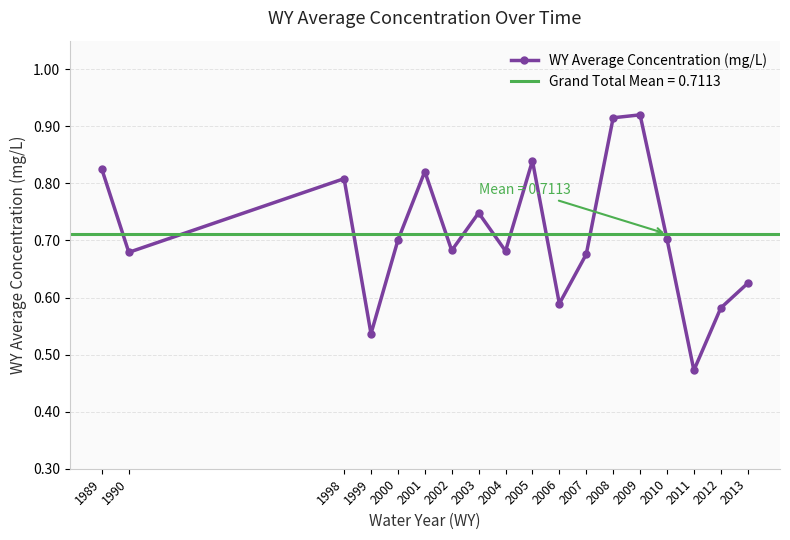

Read the value at 2002.

0.7